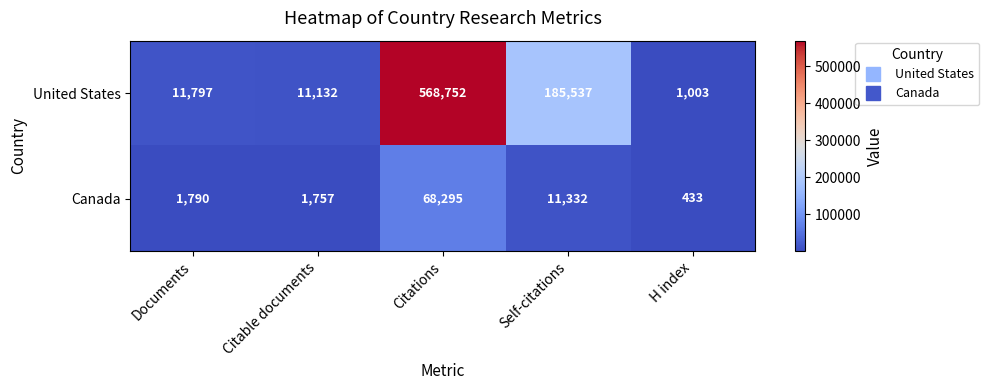

What is the total value across all series at Citations?

637047